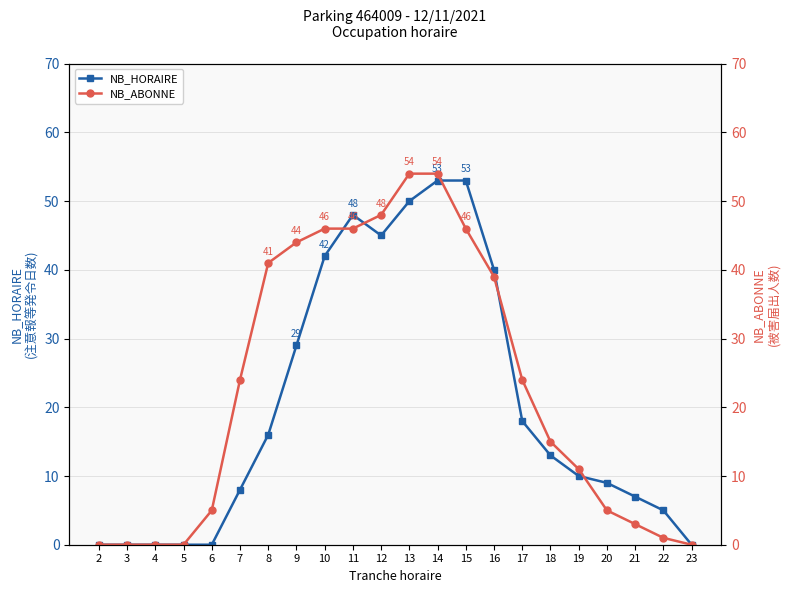

Is the value of NB_HORAIRE at 2 greater than the value of NB_ABONNE at 18?

No